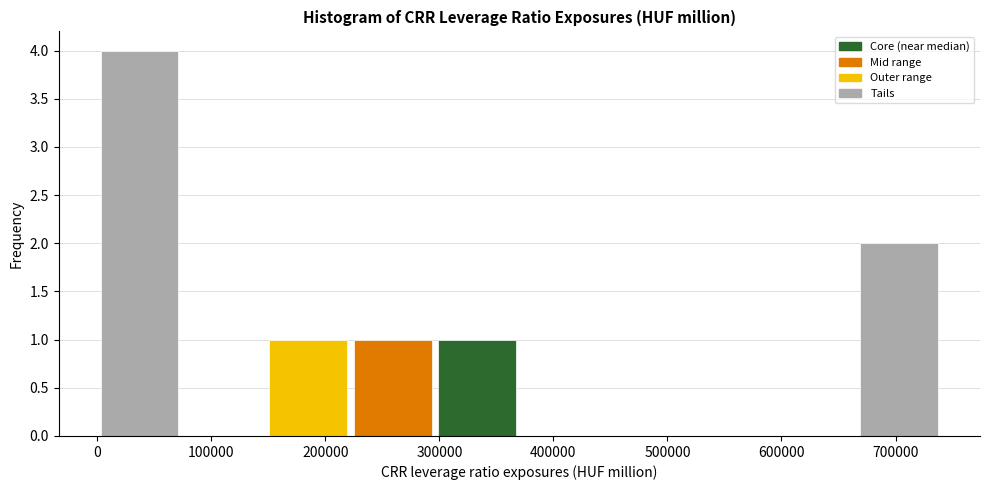

Which range on the x-axis has the tallest bar?

0 to 70000